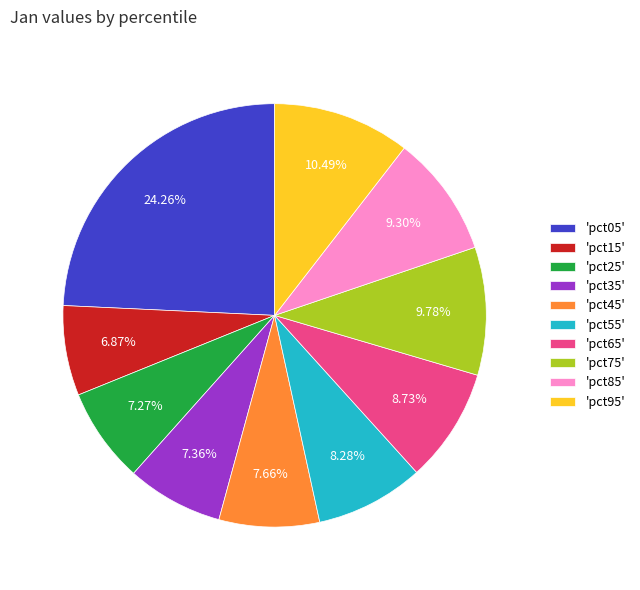

Which has a higher value, 'pct55' or 'pct15'?

'pct55'